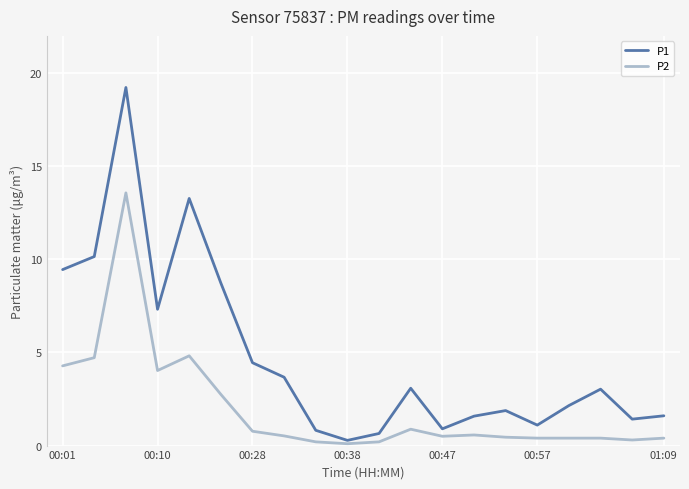

Rank the series by their average value, from highest to lowest.

P1, P2